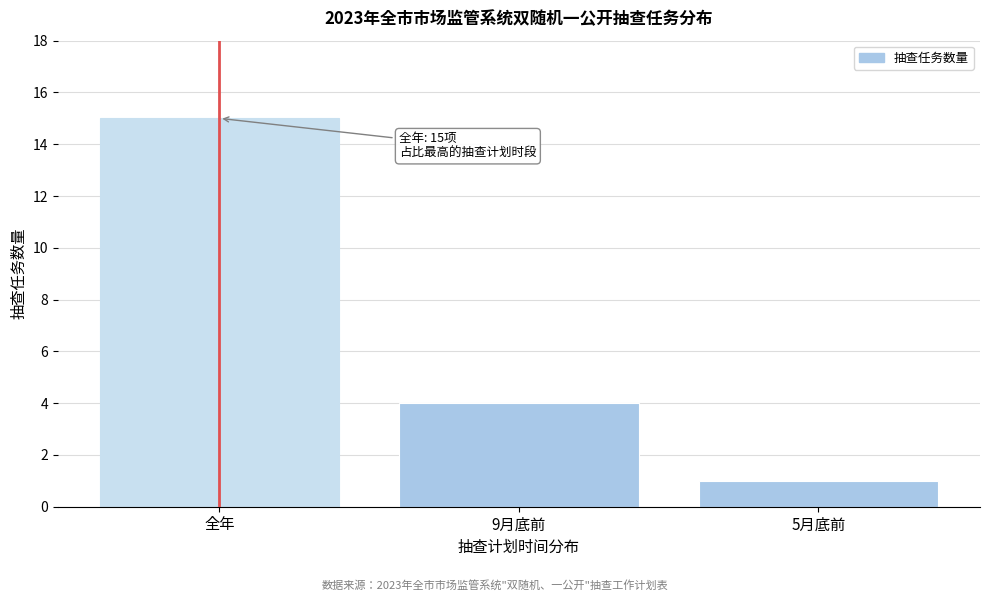

Reading left to right, list all the values displayed in this chart.

全年=15	9月底前=4	5月底前=1